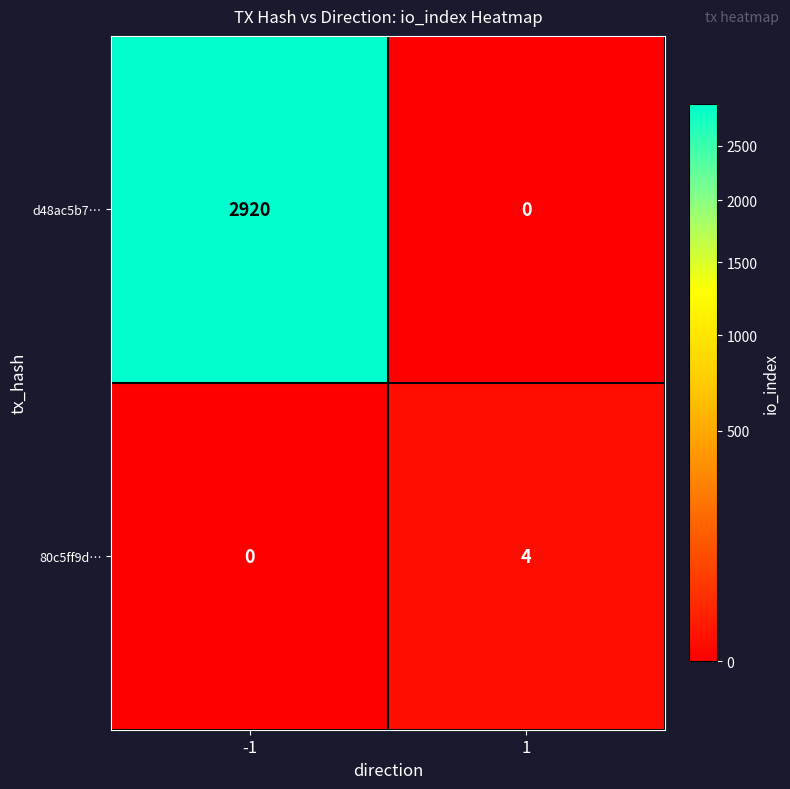

The value of d48ac5b7… at 1 is 1363. True or false?

False